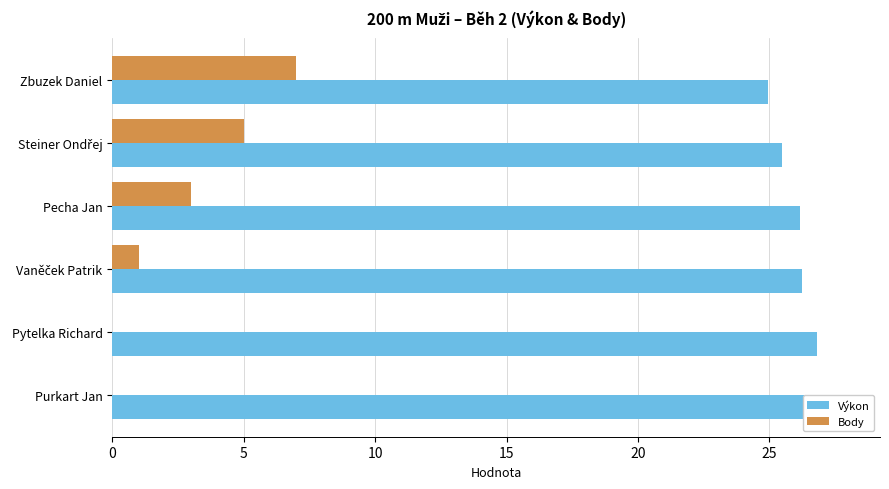

Rank the series at Pytelka Richard from lowest to highest value.

Body, Výkon